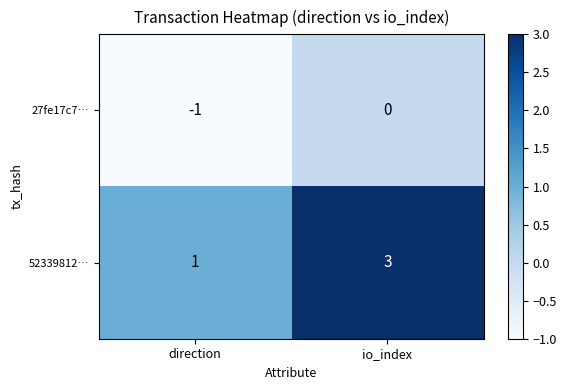

Read the 52339812… value at io_index.

3